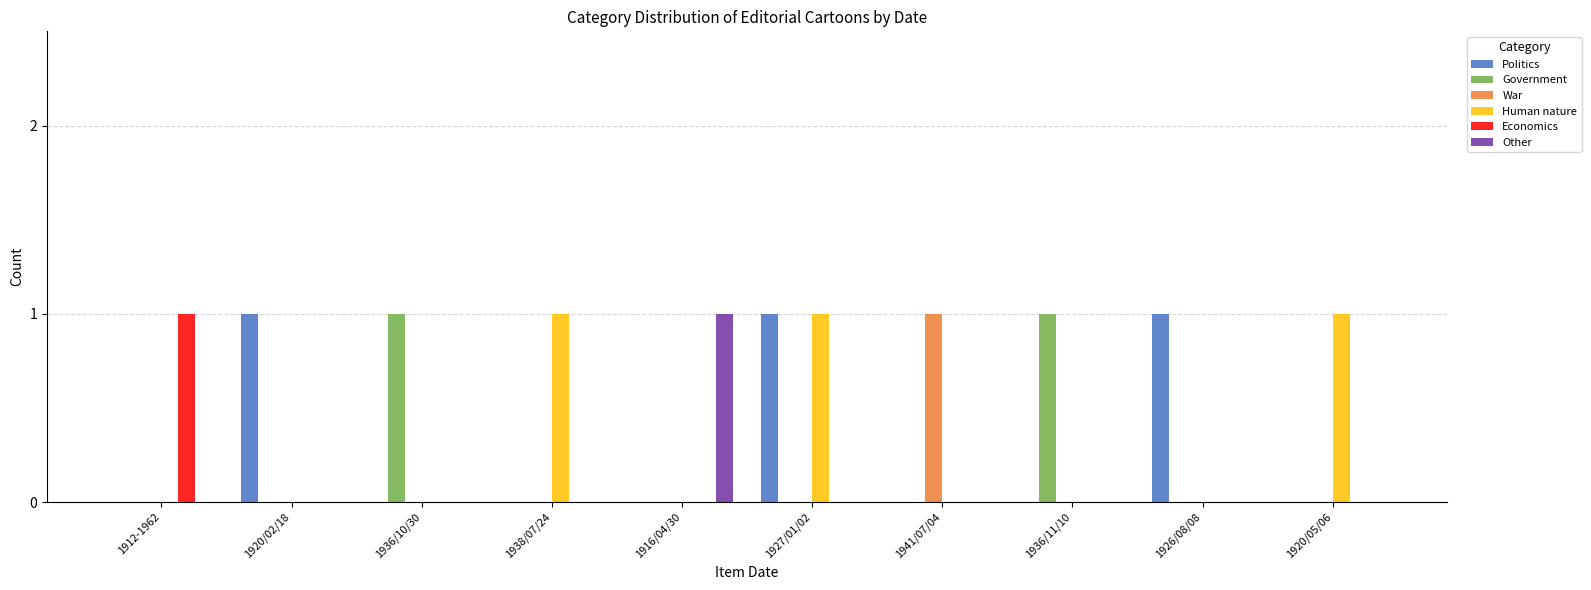

At which category is the sum across all series the highest?

1927/01/02